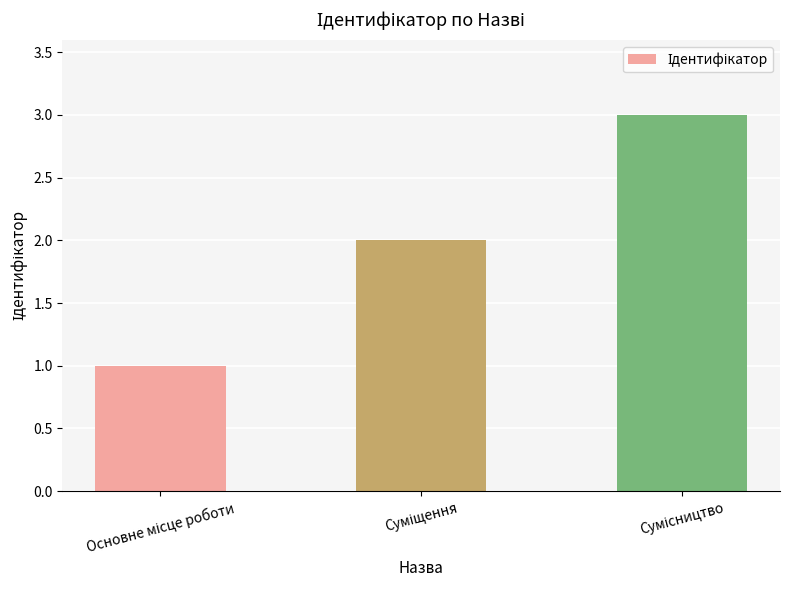

What is the greatest value displayed?

3